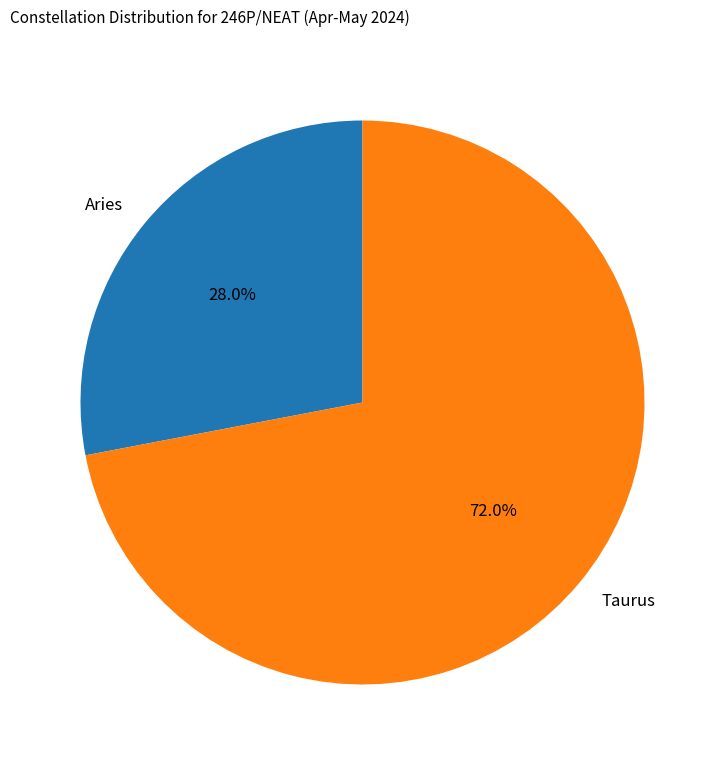

The Taurus slice represents 60% of the pie. True or false?

False